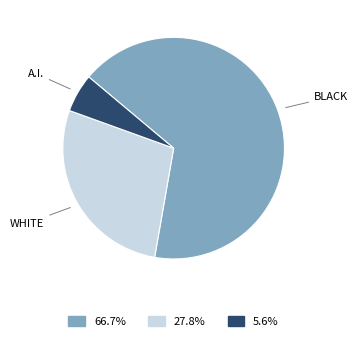

Does any single category account for the majority?

Yes